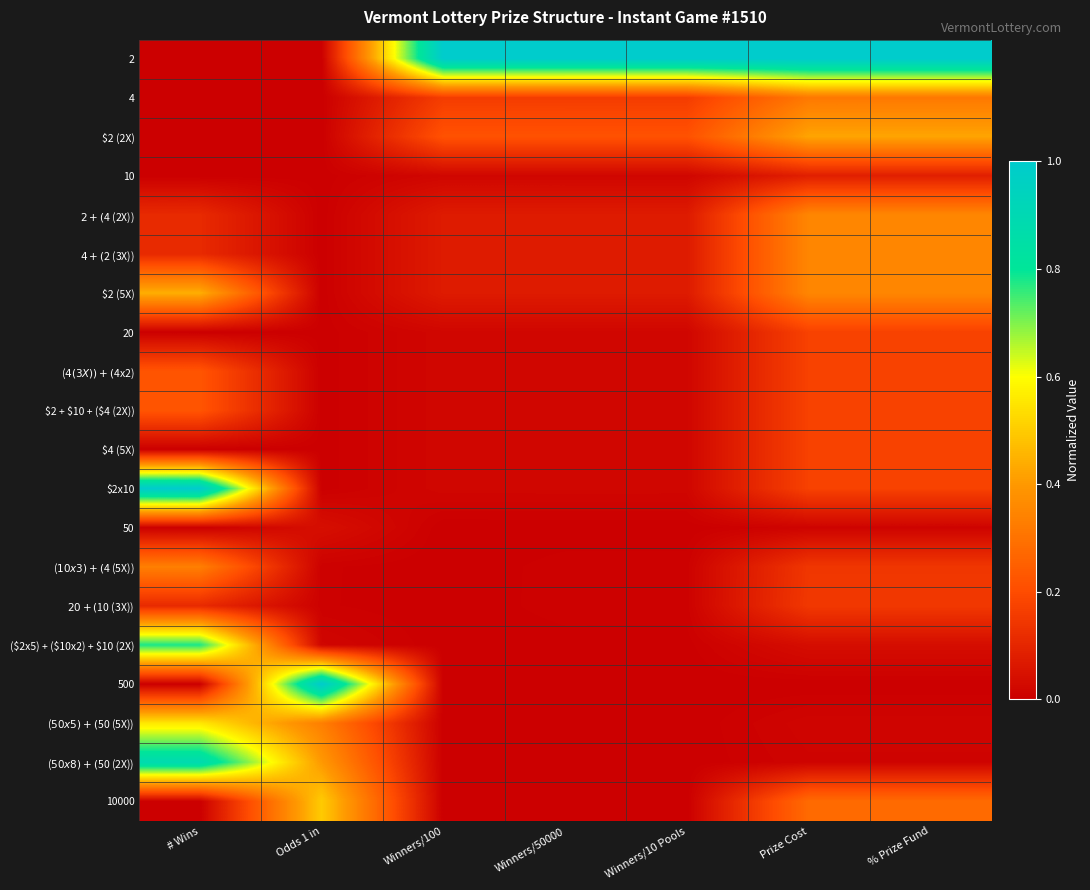

What is the total value across all series at Winners/100?

1.7